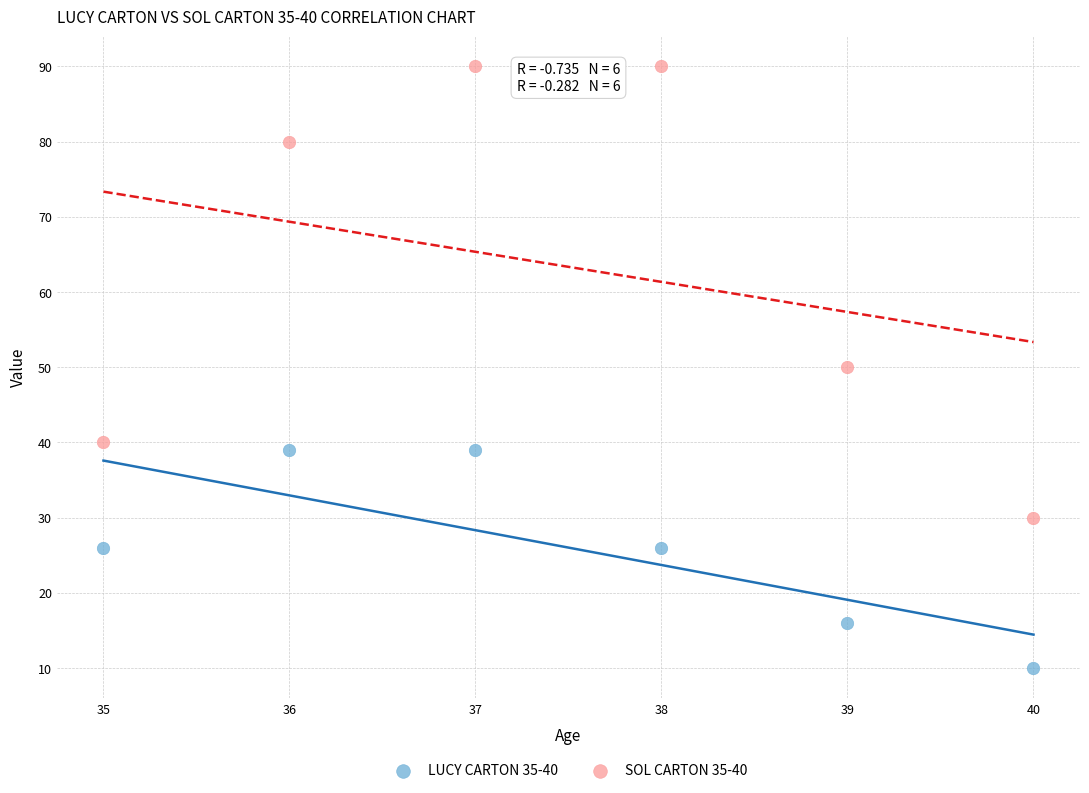

Which series has the largest Y range (max minus min)?

SOL CARTON 35-40